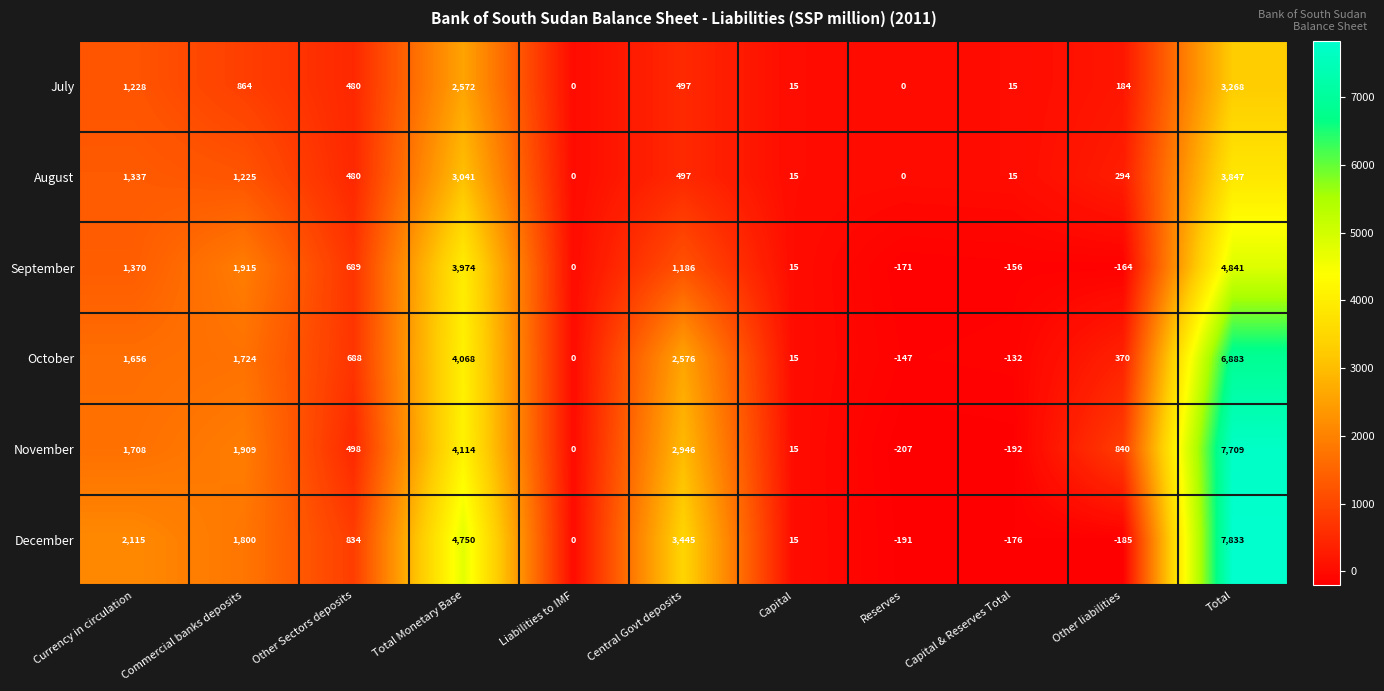

How many negative values does the November series have?

2